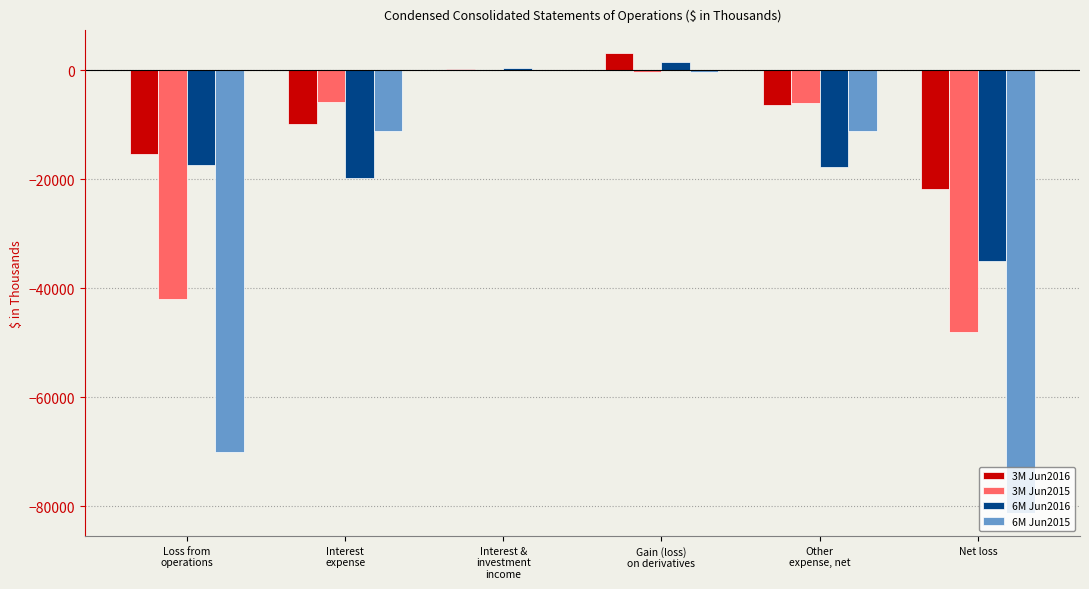

What is the spread (max minus min) of values at Net loss?

59540